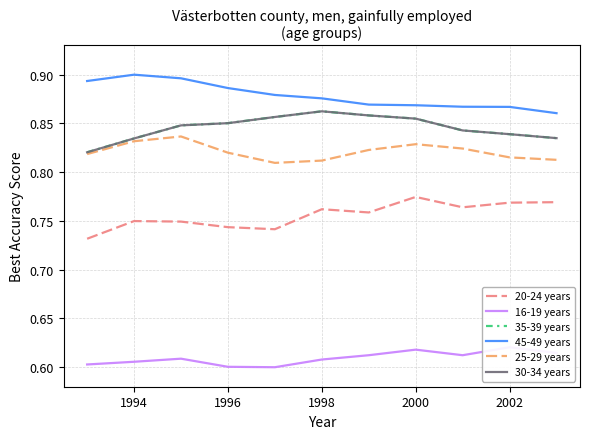

What is the sum of all 25-29 years values?

9.0